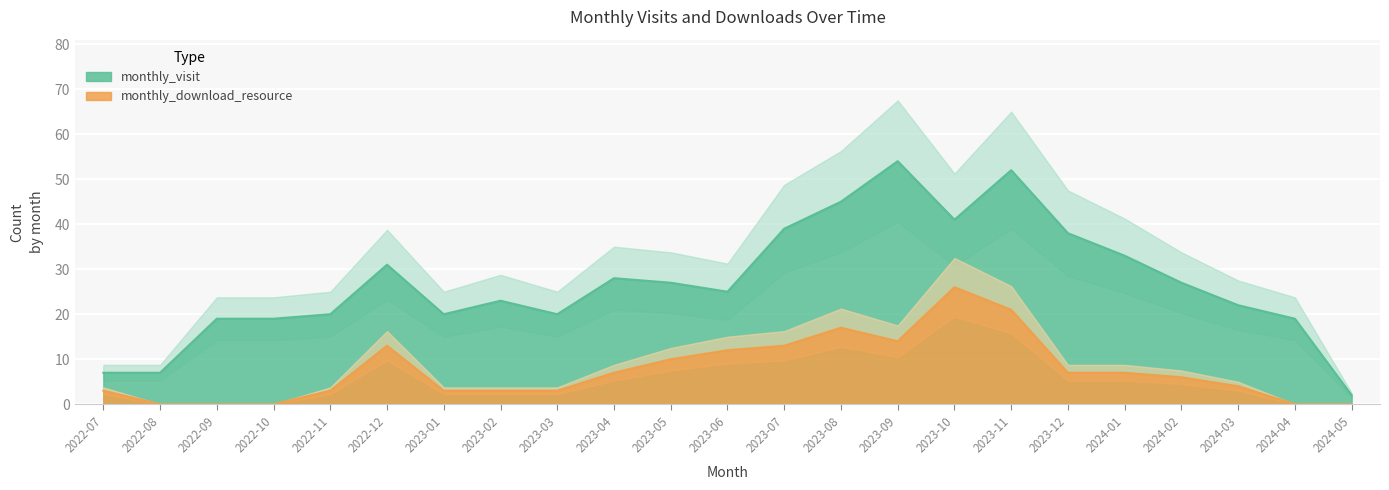

The value of monthly_visit at 2023-05 is 43. True or false?

False